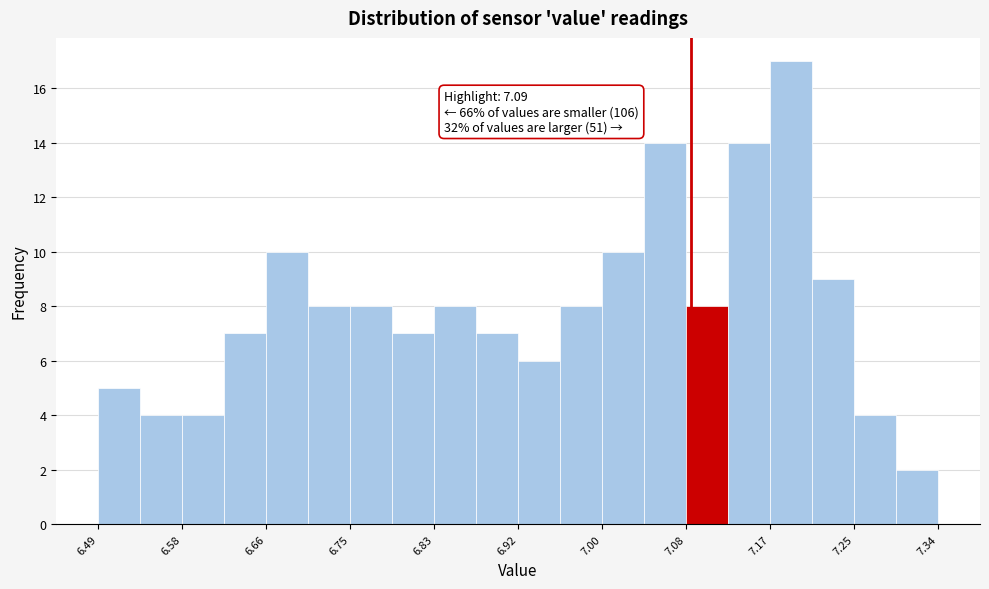

Which range on the x-axis has the tallest bar?

7.17 to 7.21